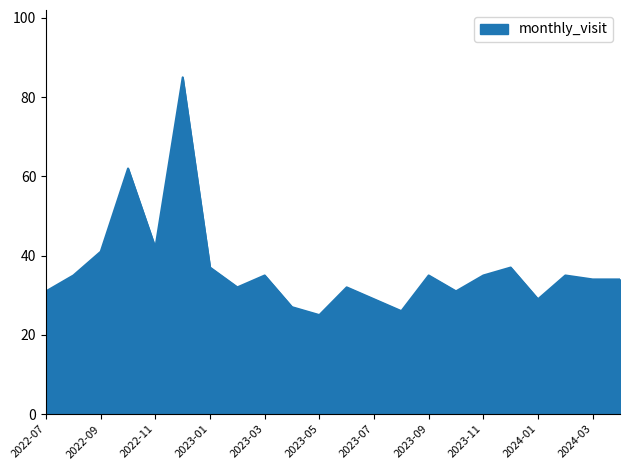

What is the minimum value shown in the chart?

25